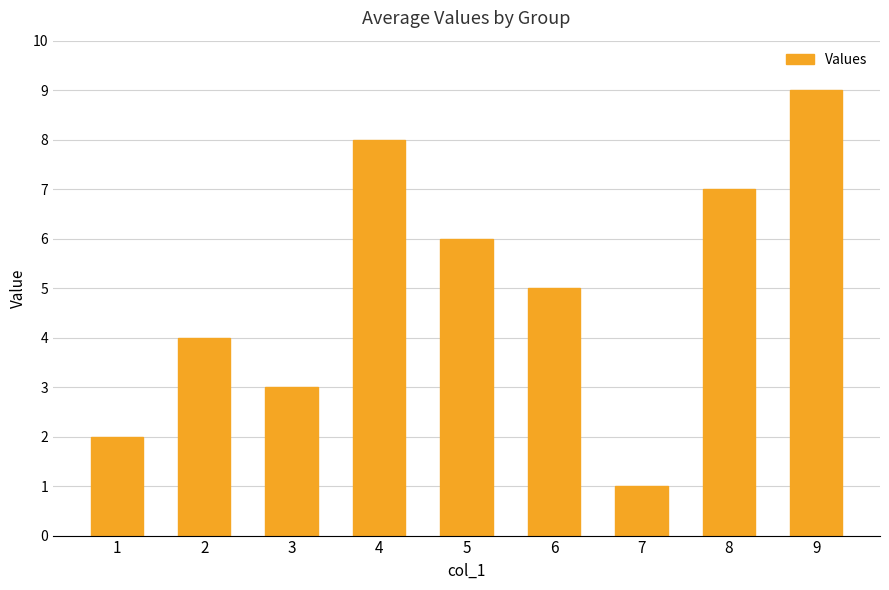

At which label does the data first exceed 5?

4